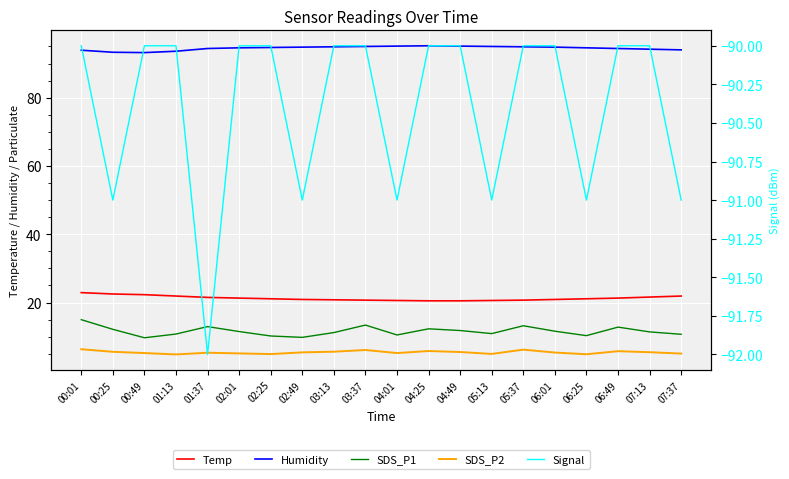

At how many categories does at least one series exceed 62?

20